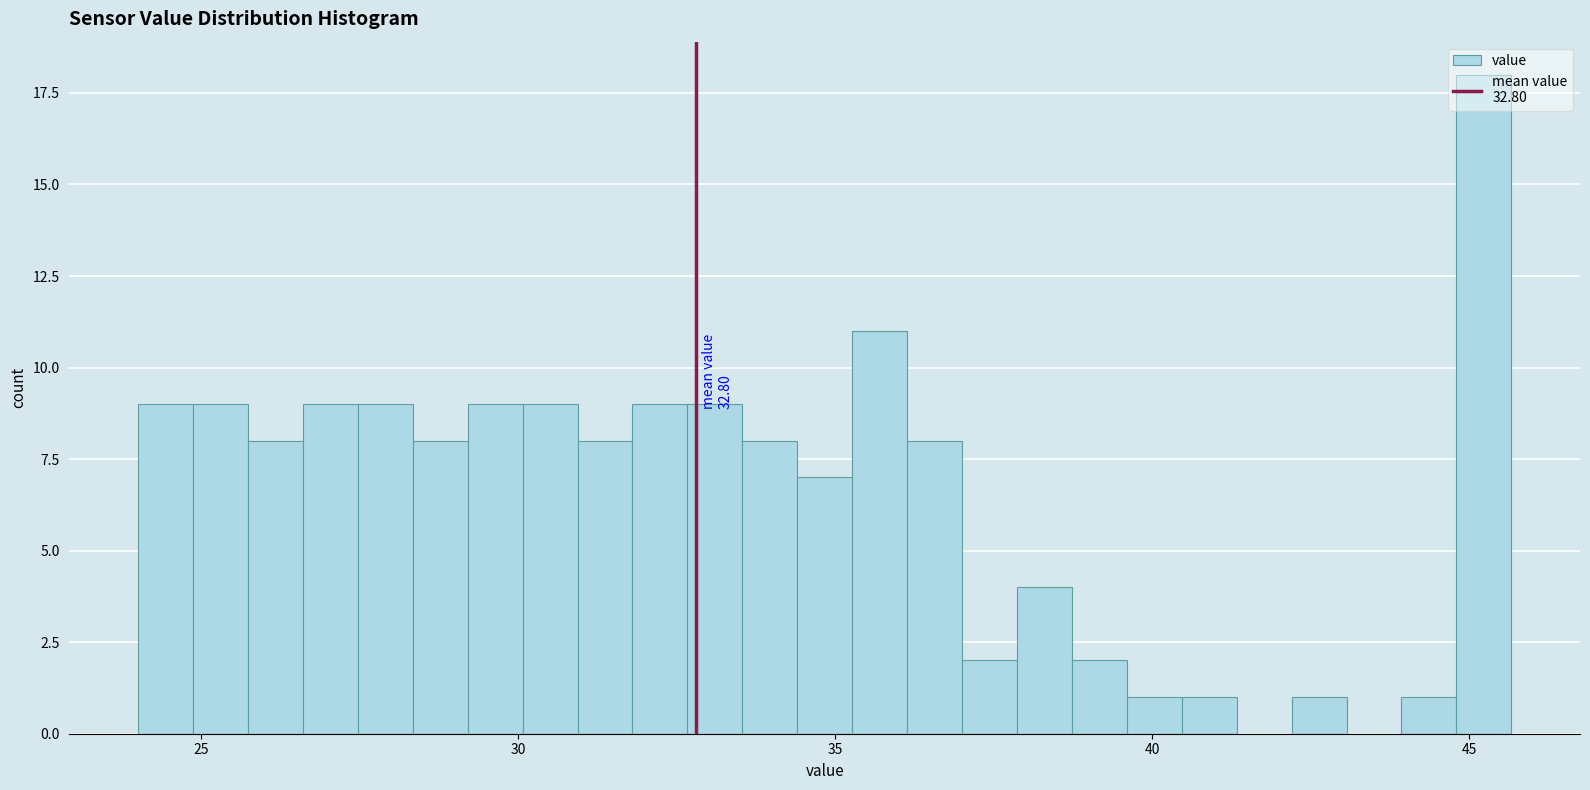

Around what value on the x-axis is the tallest bar? Give the approximate position of its centre, as read against the axis.

45.0